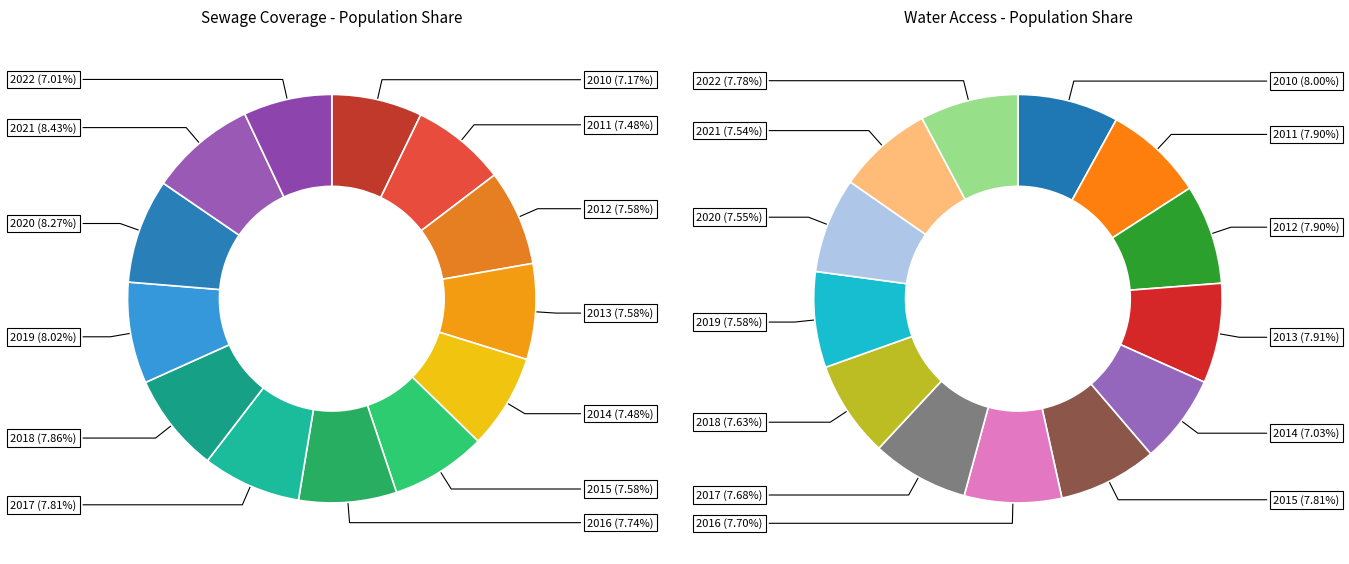

What is the total percentage of 2020 and 2018?

16.1%